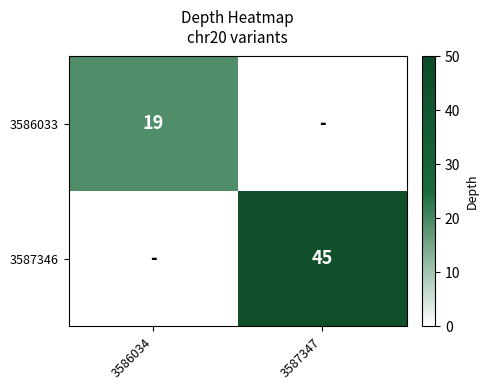

What is the total value across all series at 3586034?

19